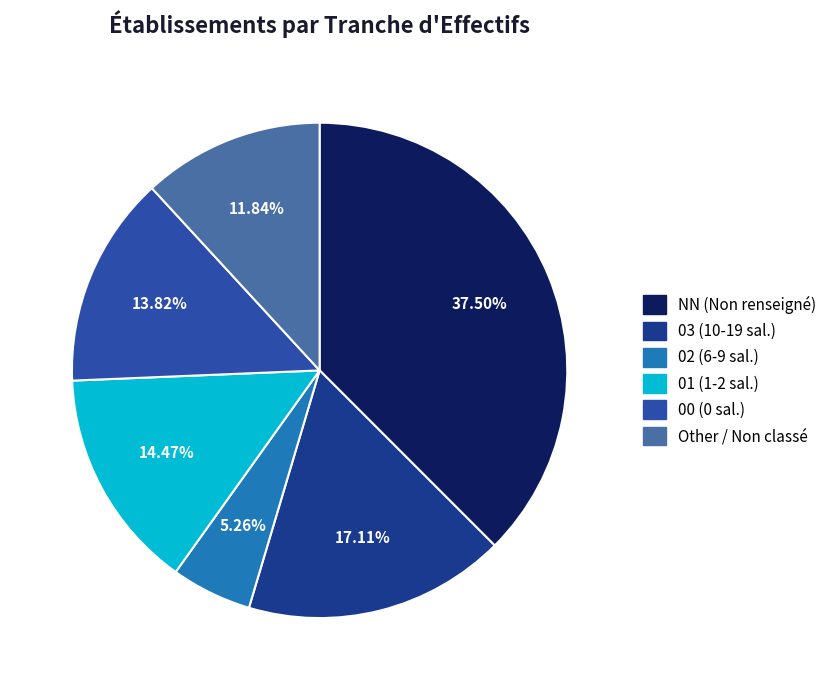

To the nearest percent, what is the combined percentage of Other and 02?

17%